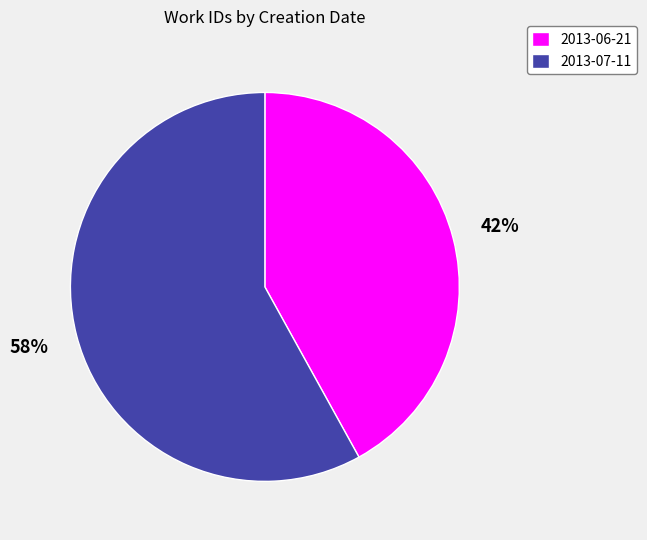

Is the sum of 2013-07-11 and 2013-06-21 greater than half?

Yes